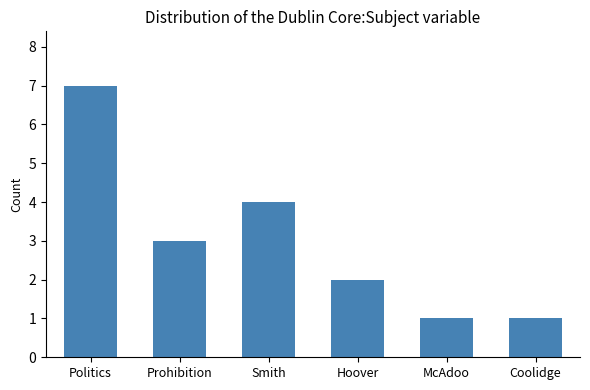

True or false: the data shows 1 at McAdoo.

True